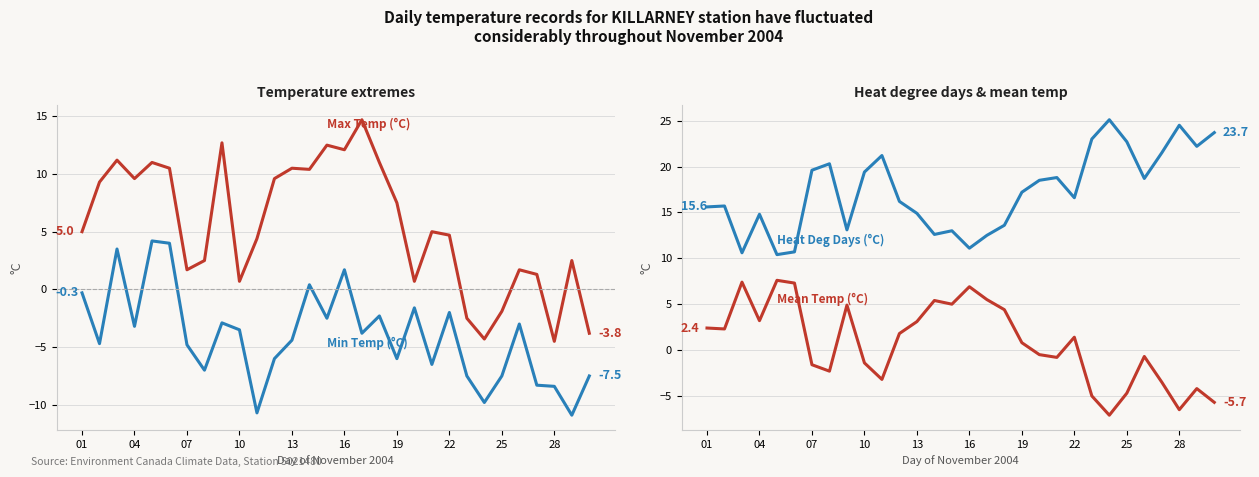

List the series in order of their overall mean, highest first.

Heat Deg Days (C), Max Temp (C), Mean Temp (C), Min Temp (C)